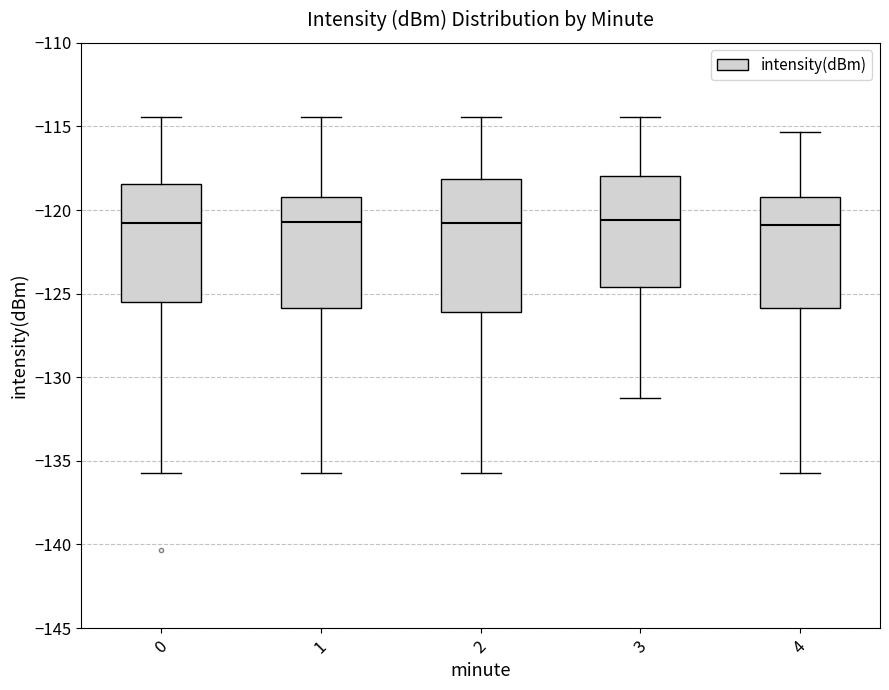

Reading left to right, read every box against the y-axis: the position of its median line, the range the box covers, and the ends of its whiskers. The values are not printed on the chart, so give them approximately, as read against the axis.

0: median -121.0, box -125.5 to -118.5, whiskers -135.5 to -114.5
1: median -120.5, box -126.0 to -119.0, whiskers -135.5 to -114.5
2: median -121.0, box -126.0 to -118.0, whiskers -135.5 to -114.5
3: median -120.5, box -124.5 to -118.0, whiskers -131.0 to -114.5
4: median -121.0, box -126.0 to -119.0, whiskers -135.5 to -115.5